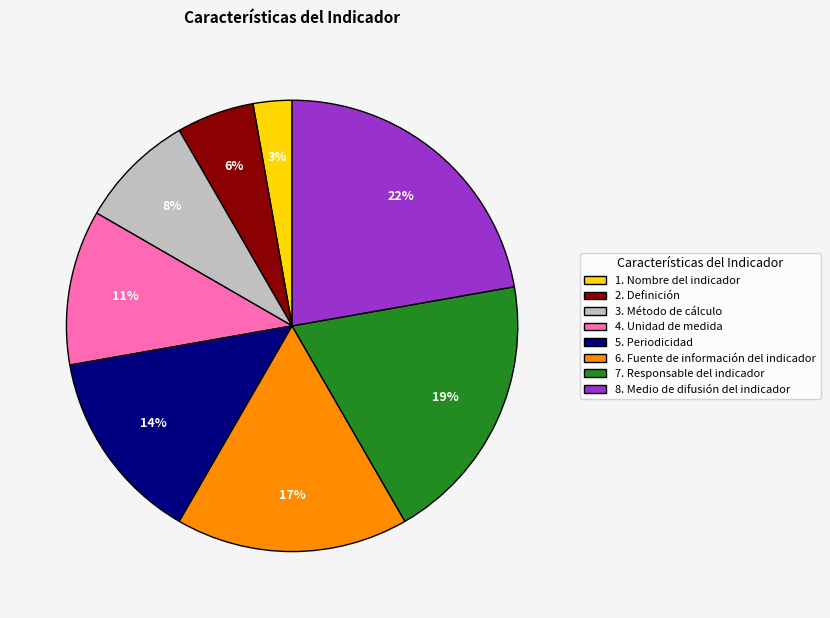

Combined, do 1. Nombre del indicador and 4. Unidad de medida account for over 50%?

No